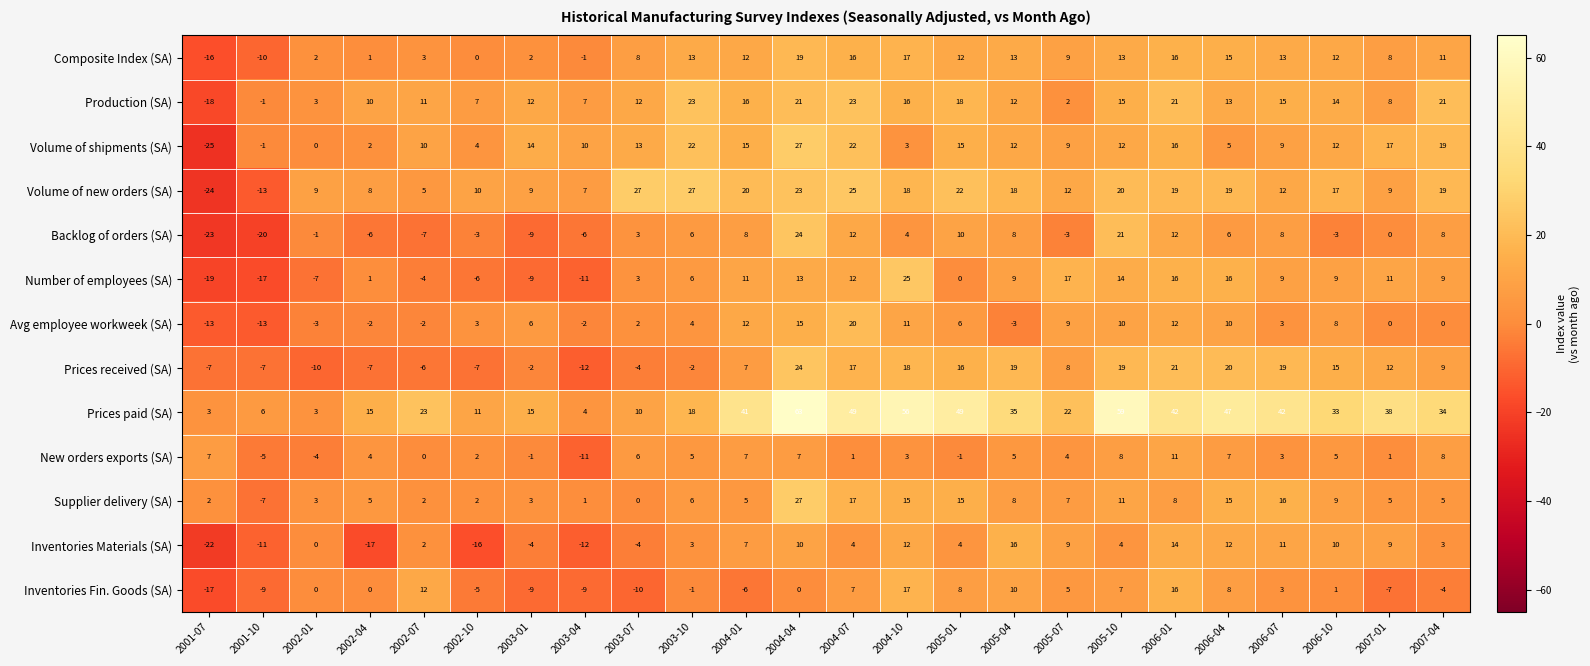

How many categories are shown in the chart?

24